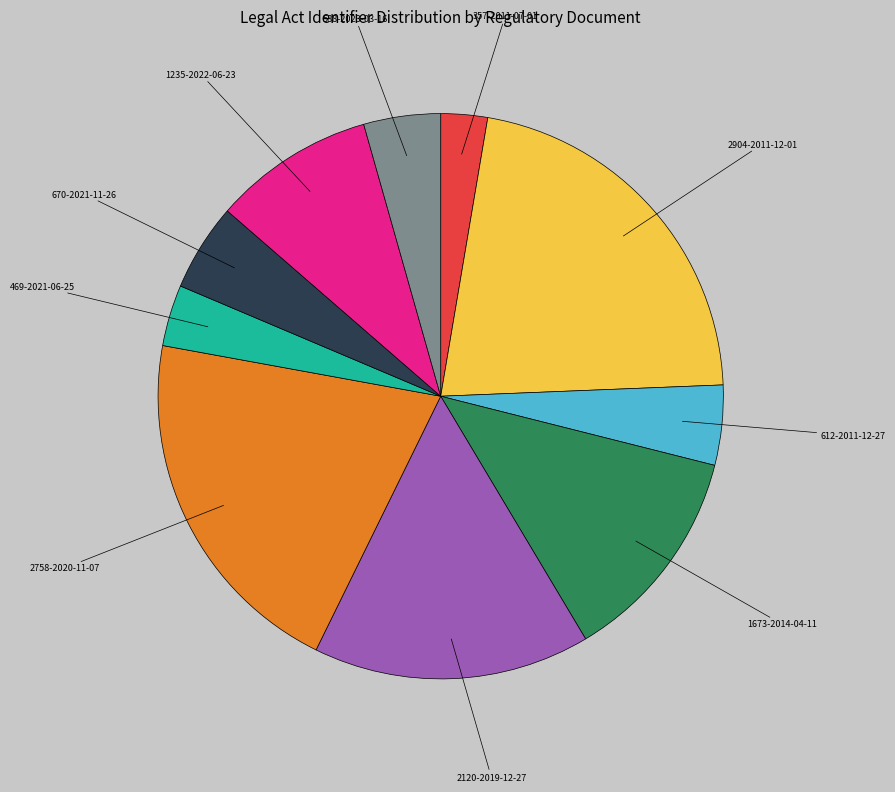

Is it true that 357-2011-07-01 is 17% of the pie?

False